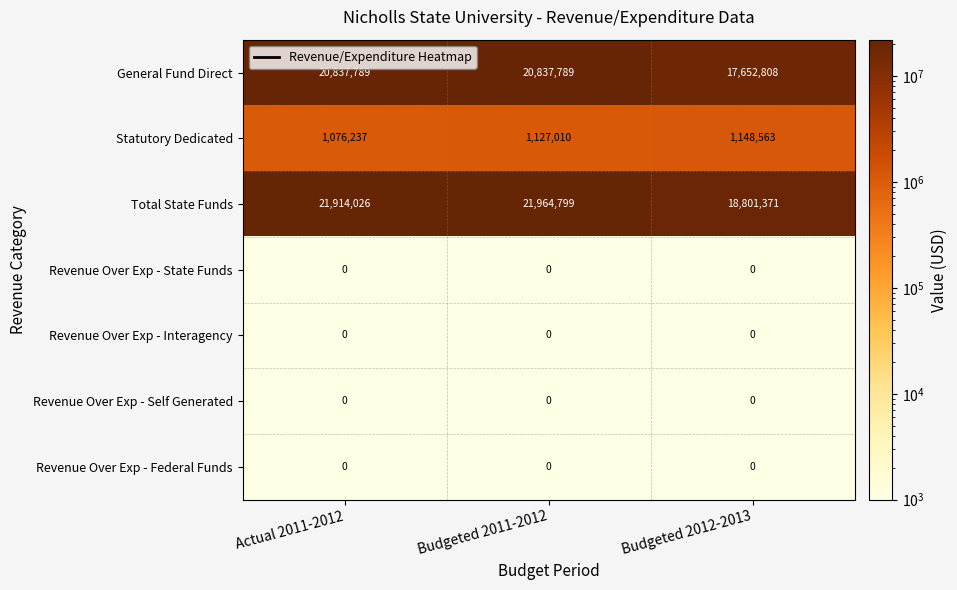

The Total State Funds series shows 8244239 at Budgeted 2012-2013. True or false?

False